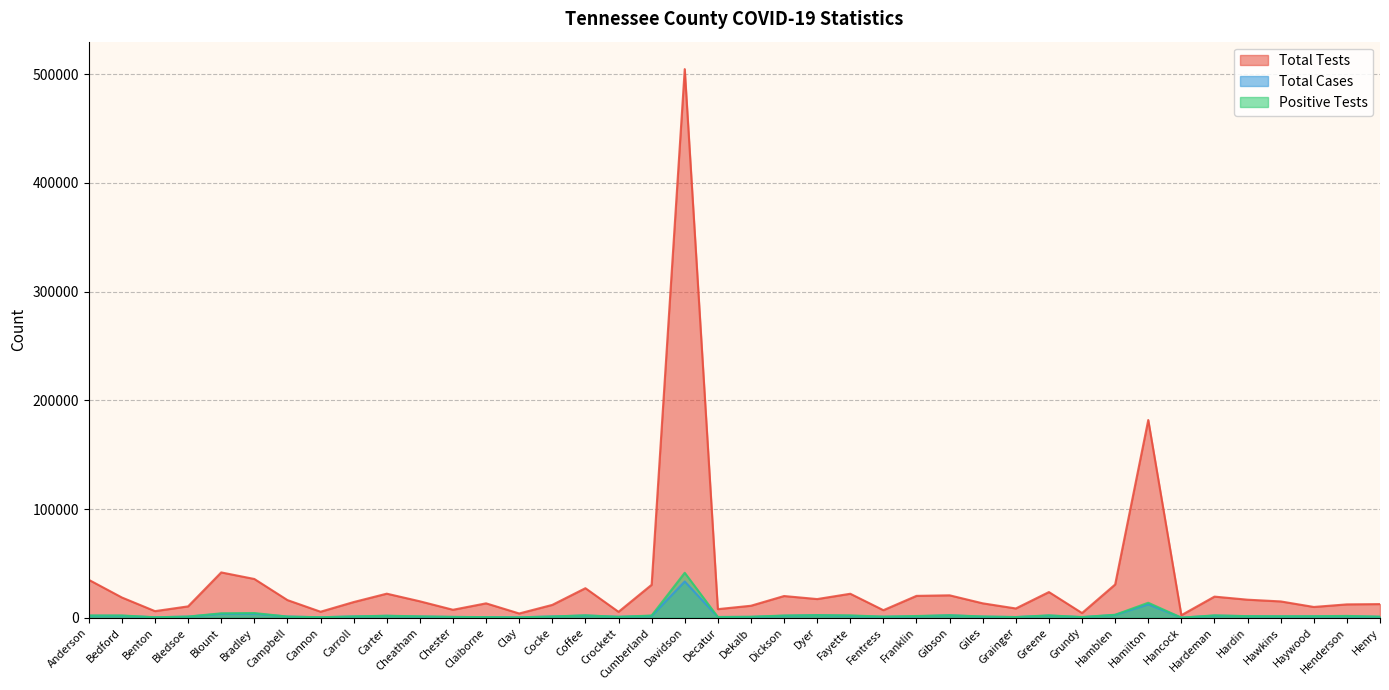

Reading right to left, what are all the values shown in this chart?

TOTAL_CASES: 888	1468	1352	1312	1461	1968	129	12395	2600	609	1998	655	1035	2272	1373	970	1798	2431	1843	796	689	33402	1732	945	2058	1201	427	556	758	1139	1748	1208	447	1140	3778	3650	1050	462	1847	1902
TOTAL_TESTS: 12583	12322	9948	15041	16632	19459	2377	181878	30600	4352	23651	8558	13291	20652	20152	6976	22089	17211	20001	11061	7944	504532	30337	5472	27199	11853	3950	13272	7365	15149	22168	14457	5565	16265	35683	41713	10493	6105	18651	34912
POS_TESTS: 1024	1698	1440	1416	1506	2190	134	13809	2755	681	2195	699	1207	2320	1637	1043	2195	2386	2078	941	723	41386	2070	862	2221	1172	396	595	833	1302	1879	1243	517	1093	4348	4110	1096	486	2112	2099